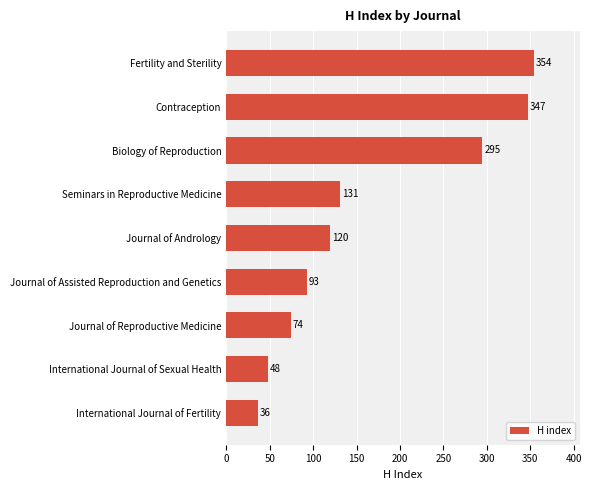

Reading bottom to top, what are all the values shown in this chart?

36	48	74	93	120	131	295	347	354